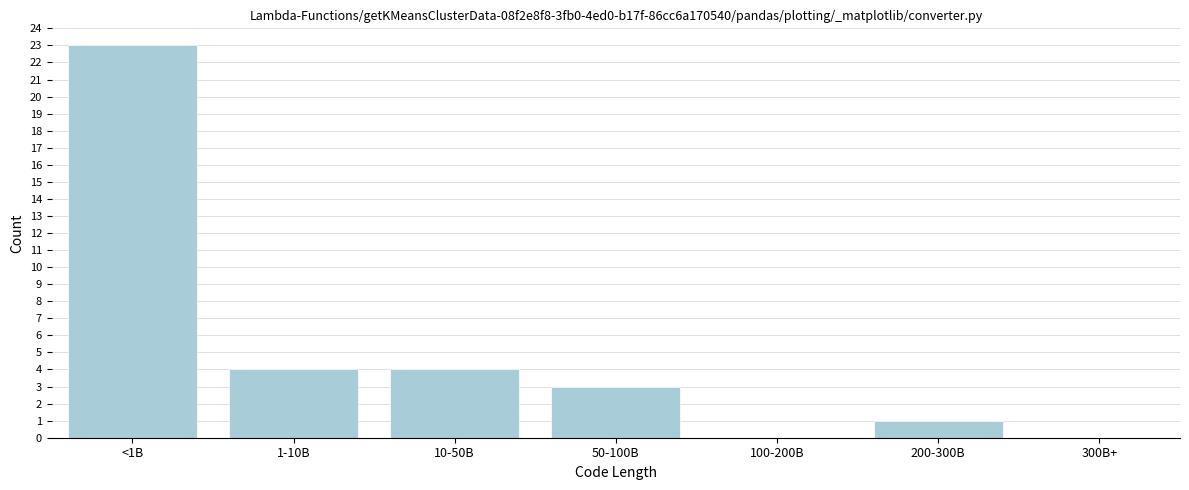

Reading left to right, extract all data points from this chart.

<1B=23	1-10B=4	10-50B=4	50-100B=3	100-200B=0	200-300B=1	300B+=0